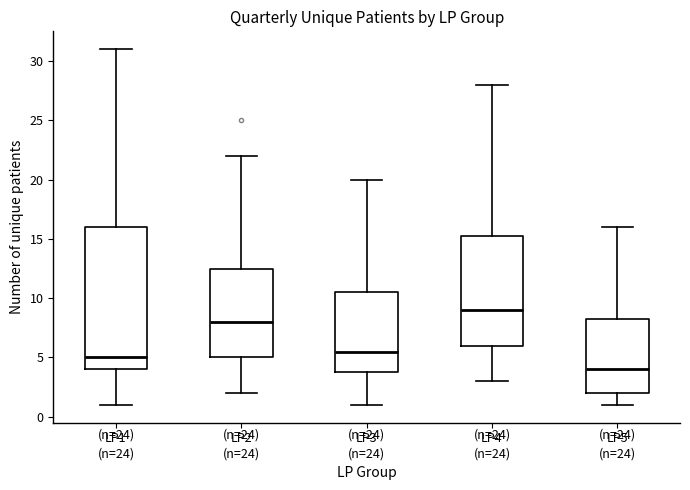

Reading left to right, read every box against the y-axis: the position of its median line, the range the box covers, and the ends of its whiskers. The values are not printed on the chart, so give them approximately, as read against the axis.

LP1 (n=24): median 5.0, box 4.0 to 16.0, whiskers 1.0 to 31.0
LP2 (n=24): median 8.0, box 5.0 to 12.5, whiskers 2.0 to 22.0
LP3 (n=24): median 5.5, box 4.0 to 10.5, whiskers 1.0 to 20.0
LP4 (n=24): median 9.0, box 6.0 to 15.5, whiskers 3.0 to 28.0
LP5 (n=24): median 4.0, box 2.0 to 8.5, whiskers 1.0 to 16.0